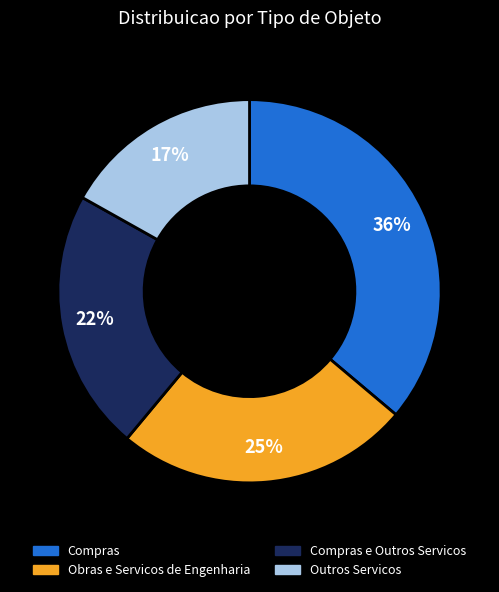

Approximately how many times larger is the value at Compras e Outros Servicos compared to Compras?

0.6